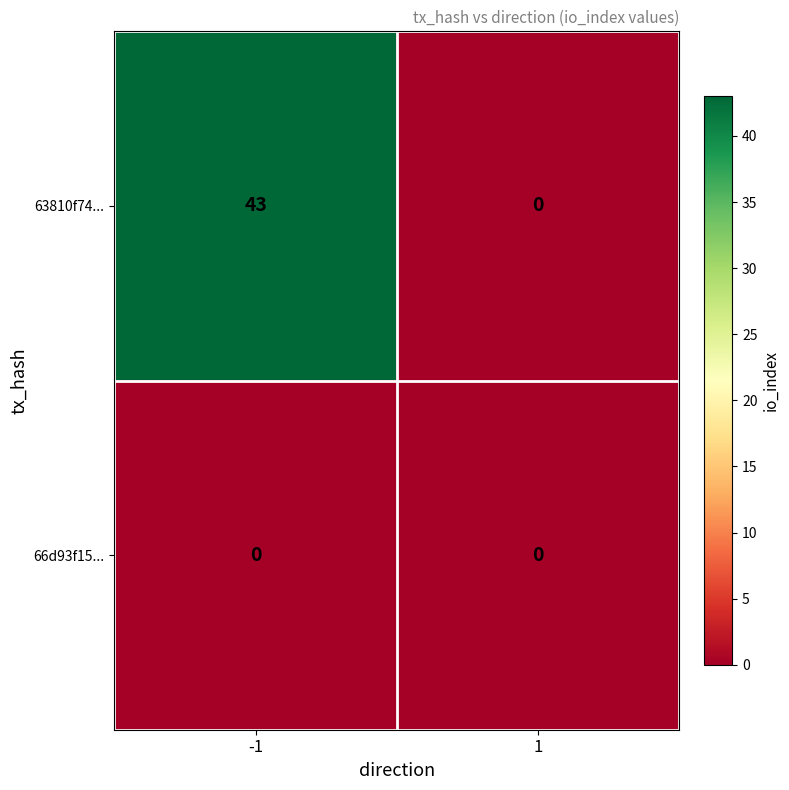

Between -1 and 1, which series saw the biggest shift?

63810f74...